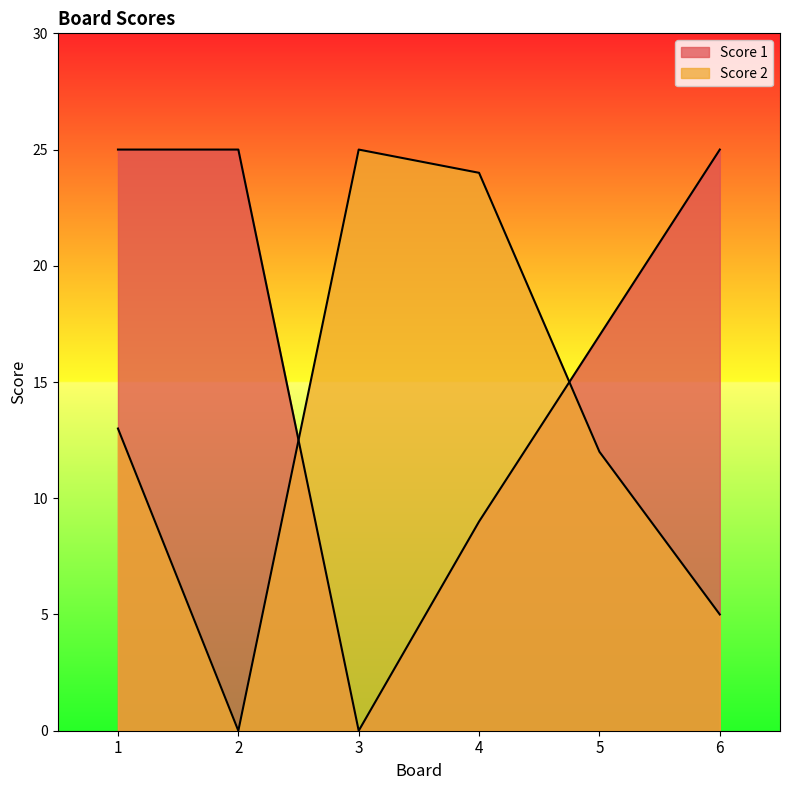

Reading left to right, what are all the values shown in this chart?

Score 1: 25	25	0	9	17	25
Score 2: 13	0	25	24	12	5